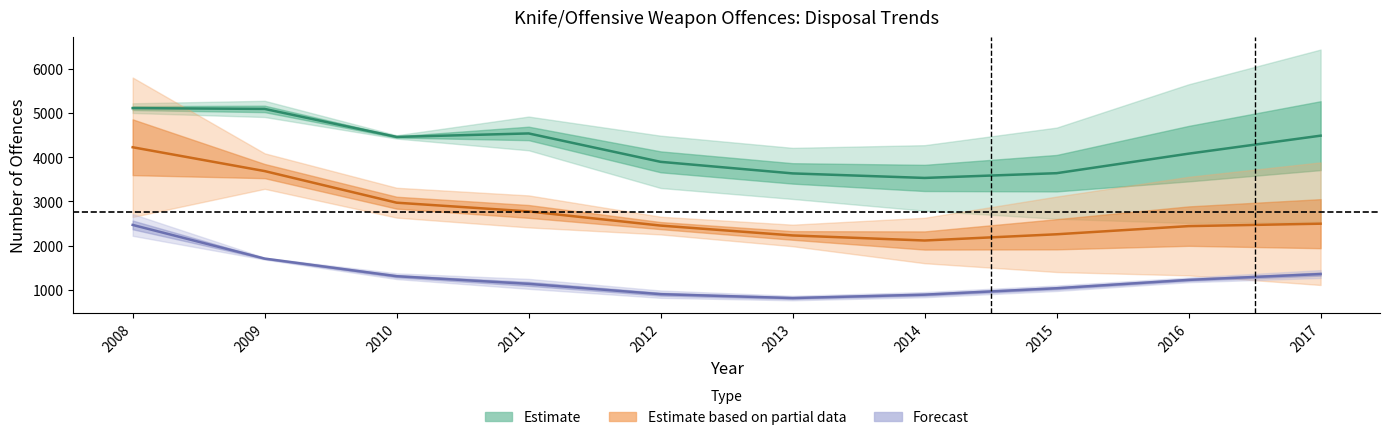

The value of Number of offences (10-17) at 2014 is 1548. True or false?

False